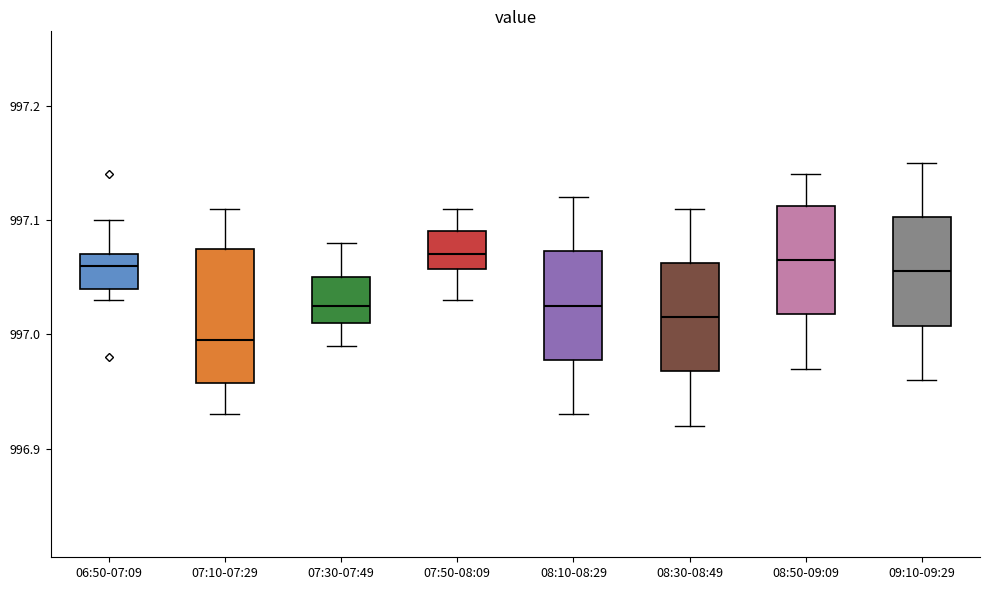

Where does the lower whisker of the box for 08:30-08:49 end on the y-axis? The values are not printed on the chart, so give them approximately, as read against the axis.

996.92